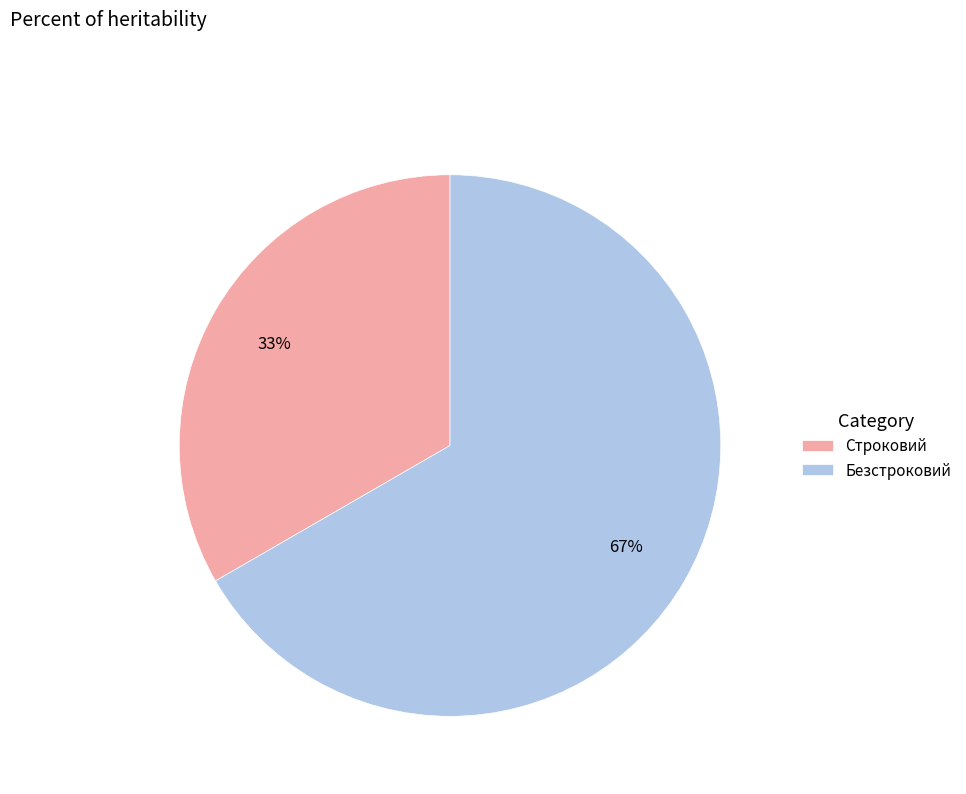

To the nearest percent, what is the combined percentage of Безстроковий and Строковий?

100%